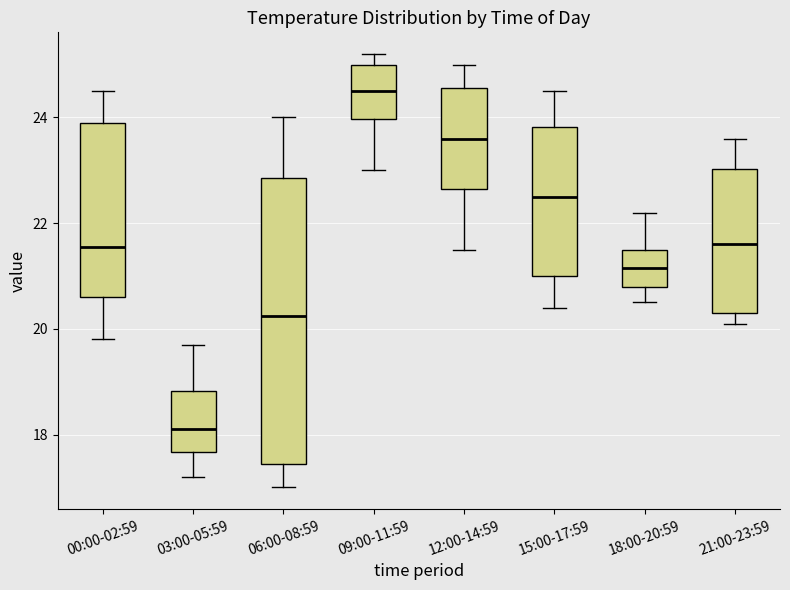

Reading left to right, transcribe this box plot: for each box, give where its median line is, the range the box spans, and where its two whiskers end, as read against the y-axis. The values are not printed on the chart, so give them approximately, as read against the axis.

00:00-02:59: median 21.6, box 20.6 to 24.0, whiskers 19.8 to 24.6
03:00-05:59: median 18.2, box 17.6 to 18.8, whiskers 17.2 to 19.8
06:00-08:59: median 20.2, box 17.4 to 22.8, whiskers 17.0 to 24.0
09:00-11:59: median 24.6, box 24.0 to 25.0, whiskers 23.0 to 25.2
12:00-14:59: median 23.6, box 22.6 to 24.6, whiskers 21.6 to 25.0
15:00-17:59: median 22.6, box 21.0 to 23.8, whiskers 20.4 to 24.6
18:00-20:59: median 21.2, box 20.8 to 21.6, whiskers 20.6 to 22.2
21:00-23:59: median 21.6, box 20.4 to 23.0, whiskers 20.2 to 23.6